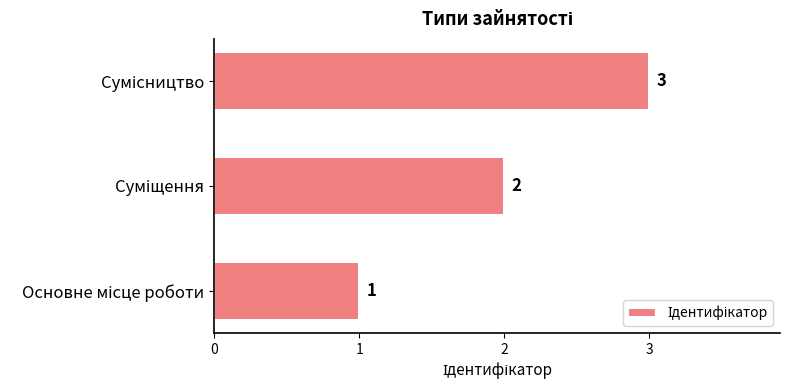

Count the values in the range 1 to 3.

3